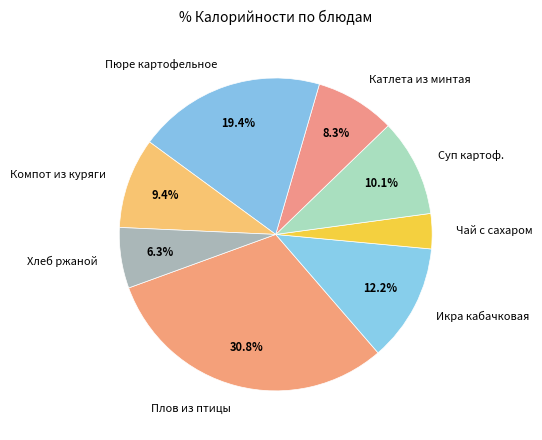

What is the smallest slice in the pie chart?

Чай с сахаром